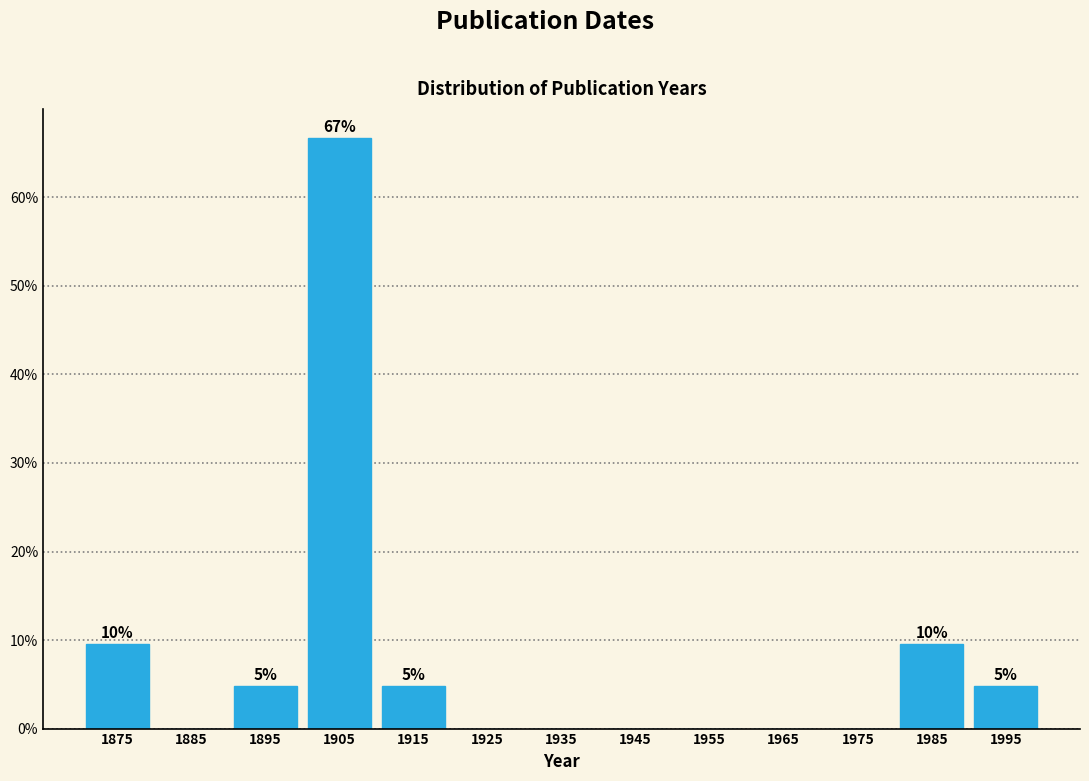

Over which range of the x-axis is the bar tallest?

1900 to 1910